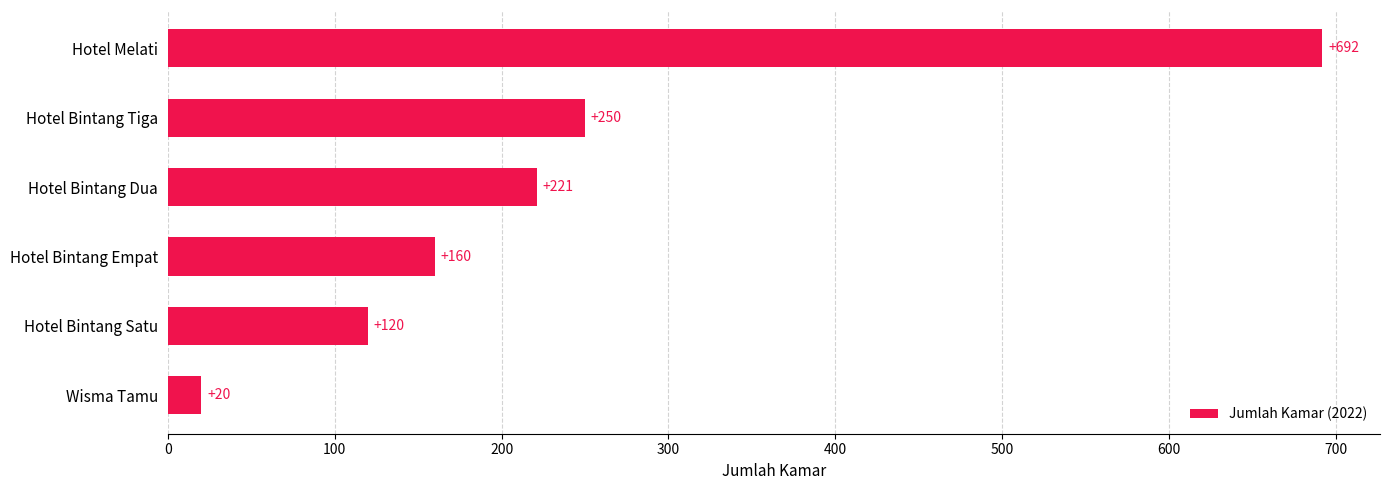

Rank the categories by value from highest to lowest.

Hotel Melati, Hotel Bintang Tiga, Hotel Bintang Dua, Hotel Bintang Empat, Hotel Bintang Satu, Wisma Tamu